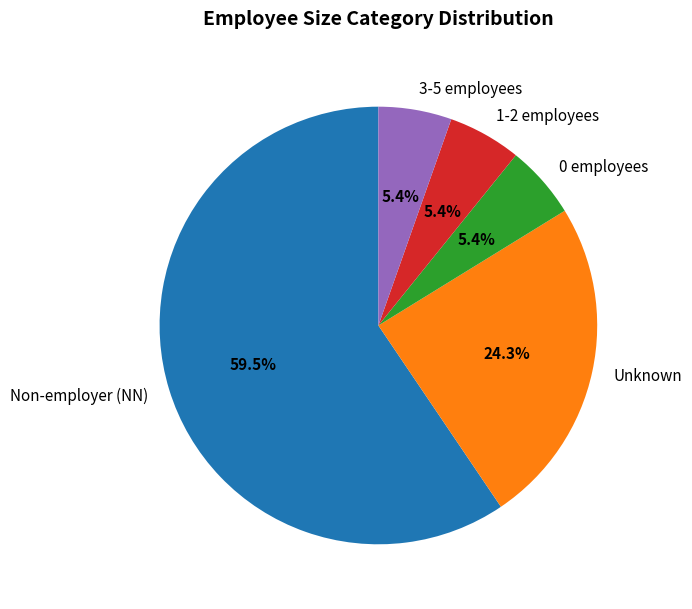

Approximately how many times larger is the value at 0 employees compared to 3-5 employees?

1.0